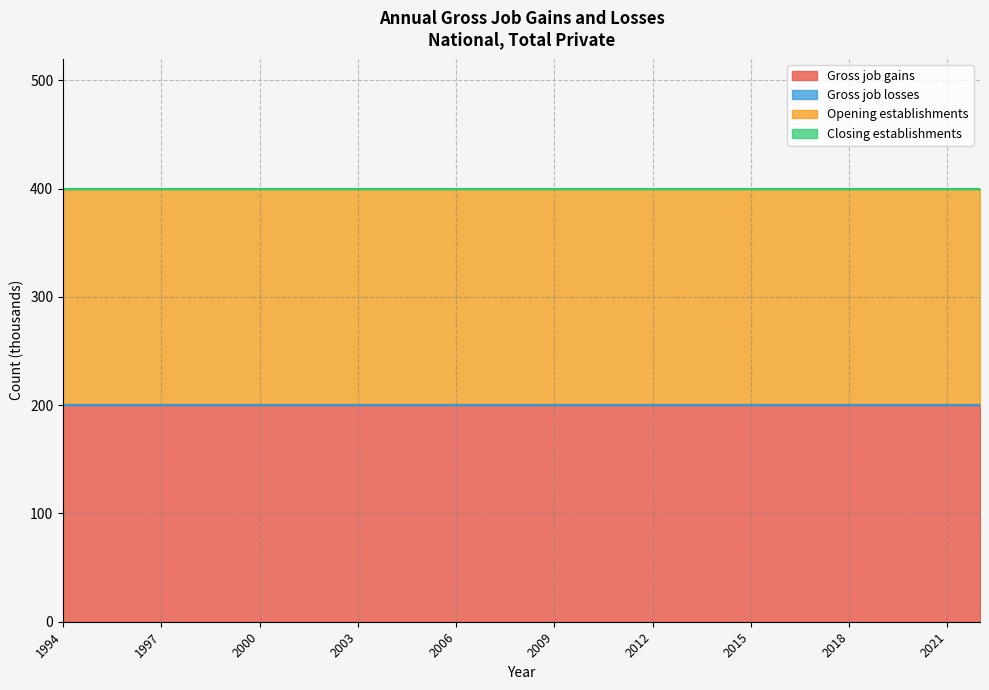

True or false: Closing establishments and Gross job gains cross at least once.

False